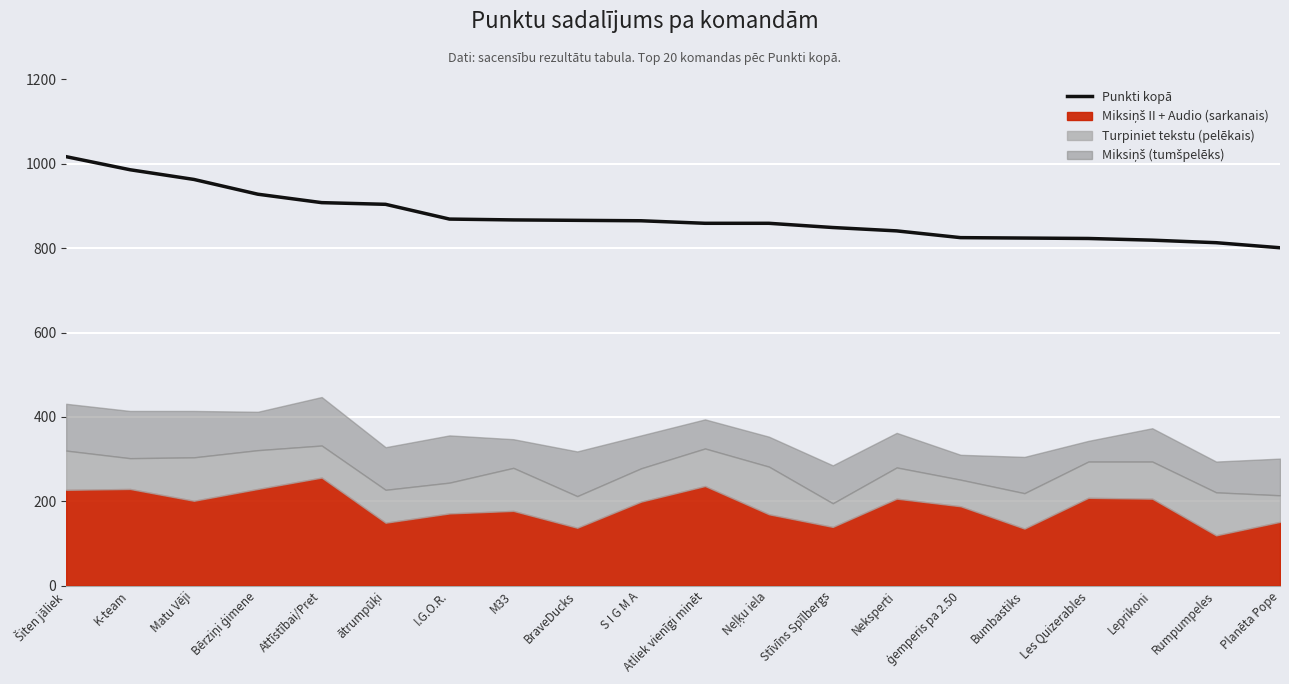

What is the minimum value shown in the chart?

801